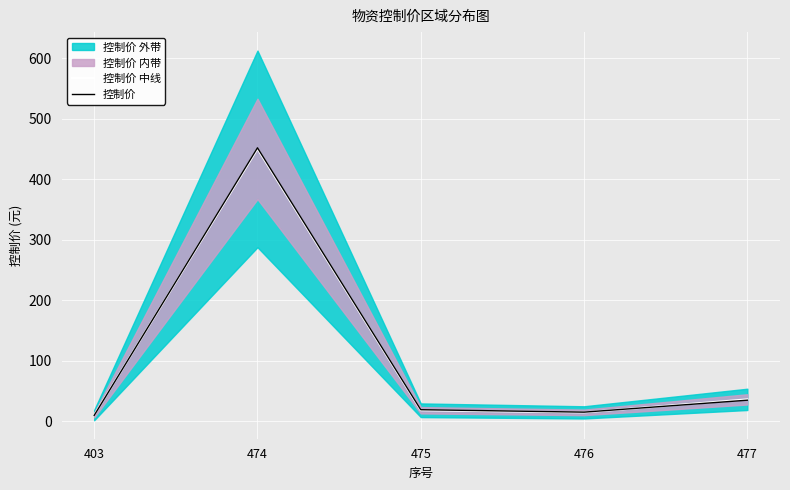

Which series has the widest spread of values?

控制价